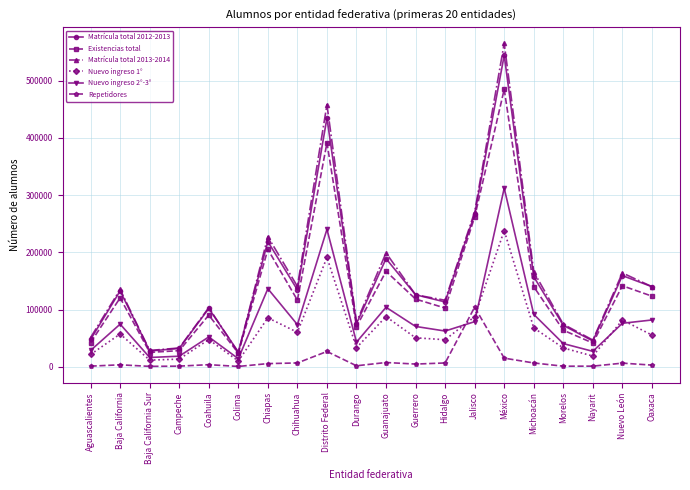

What is the sum of all Nuevo ingreso 2°-3° values?

1640733